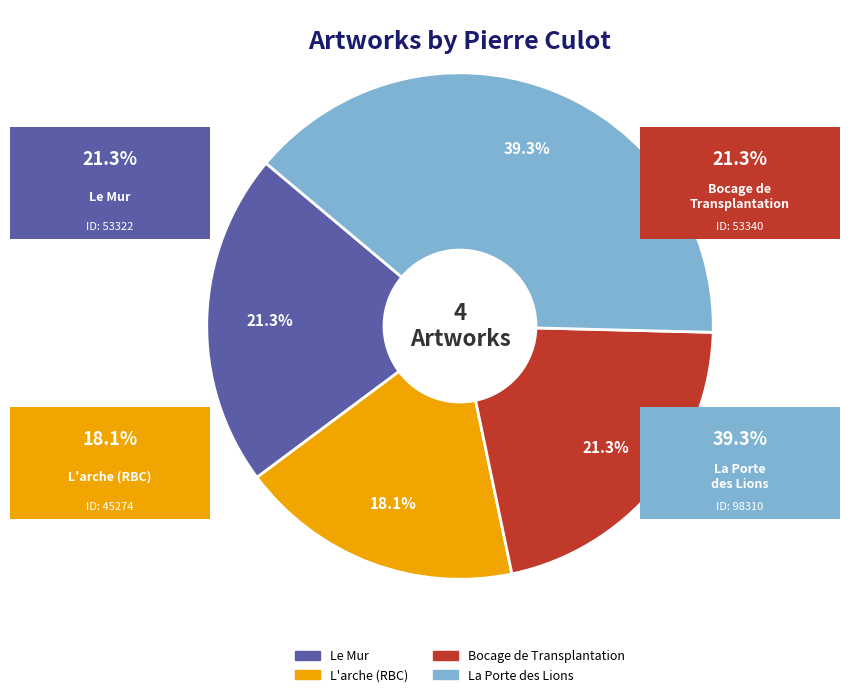

Is it true that Le Mur is 12% of the pie?

False